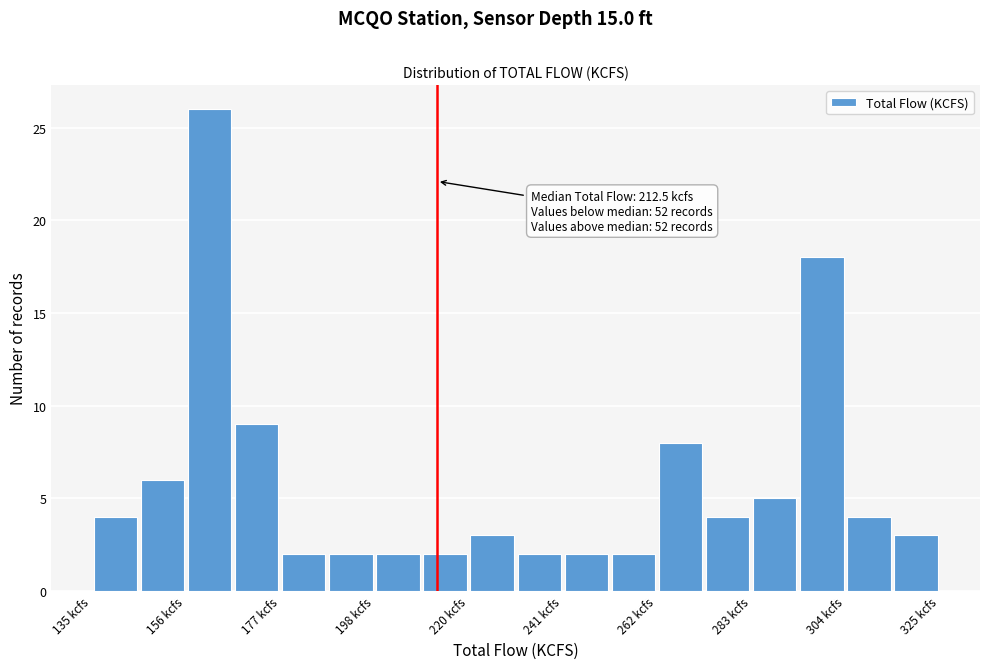

Around what value on the x-axis is the tallest bar? Give the approximate position of its centre, as read against the axis.

160